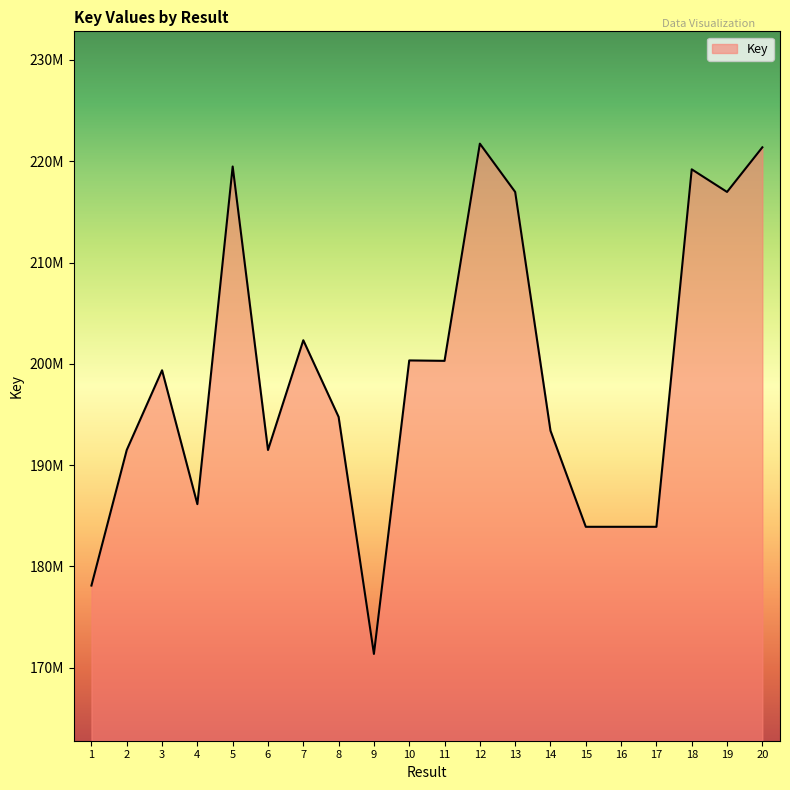

Where is the data nearest to the value 196551311?

8